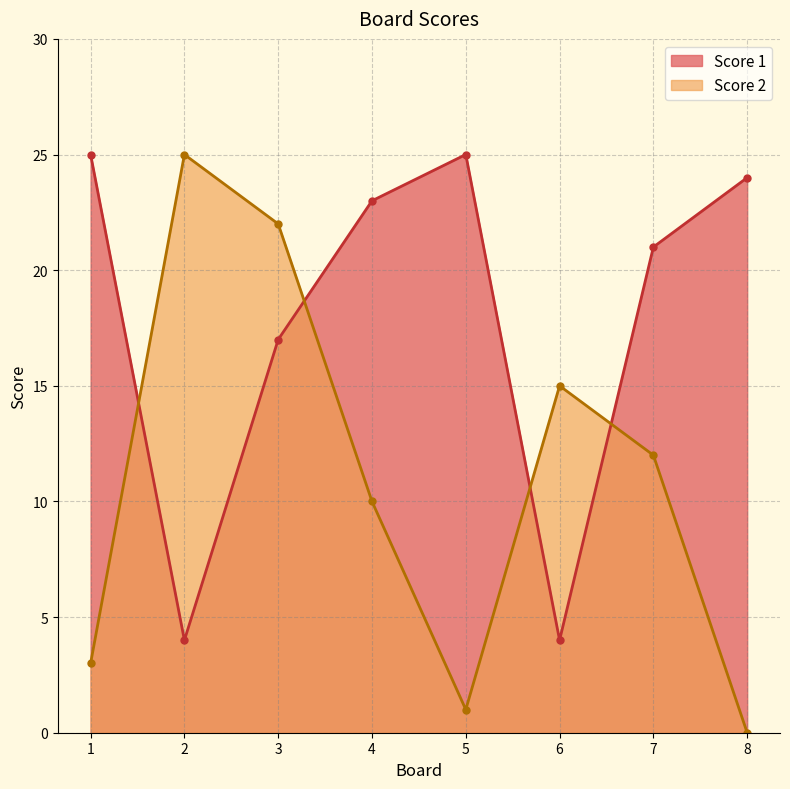

Reading left to right, transcribe all the data shown in this chart.

Score 2: 1=3	2=25	3=22	4=10	5=1	6=15	7=12	8=0
Score 1: 1=25	2=4	3=17	4=23	5=25	6=4	7=21	8=24